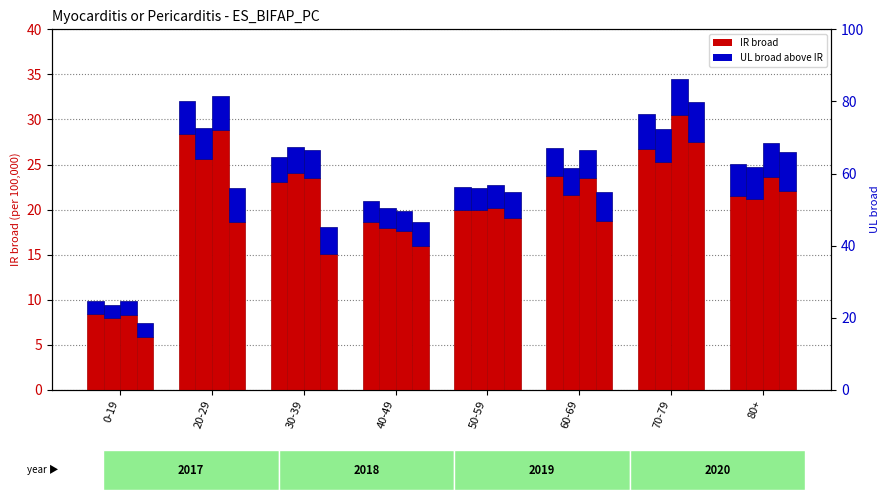

At how many categories does at least one series exceed 6?

8